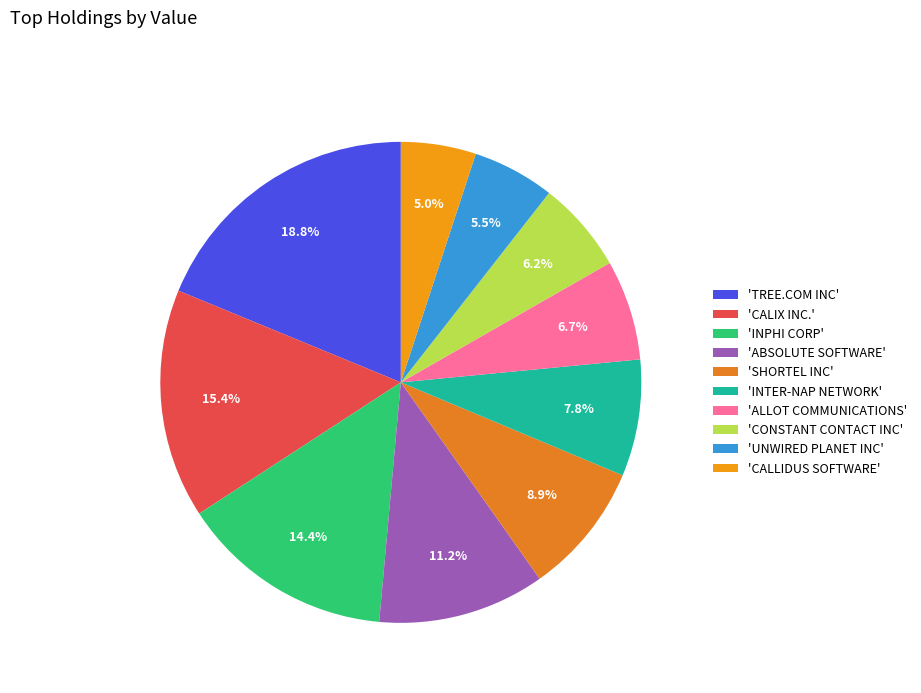

How many segments does this pie chart have?

10